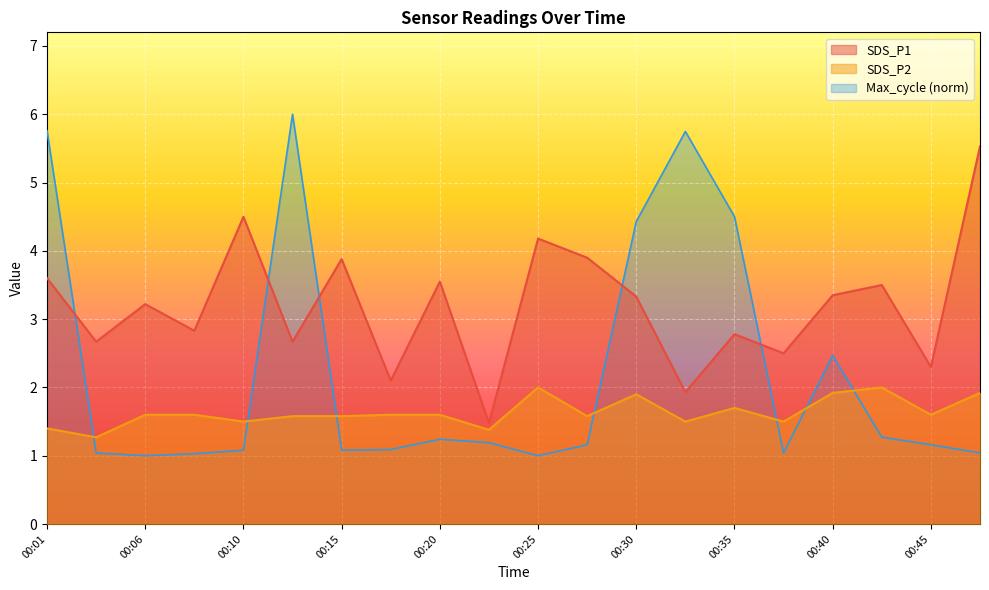

Read the SDS_P2 value at 00:40.

1.9